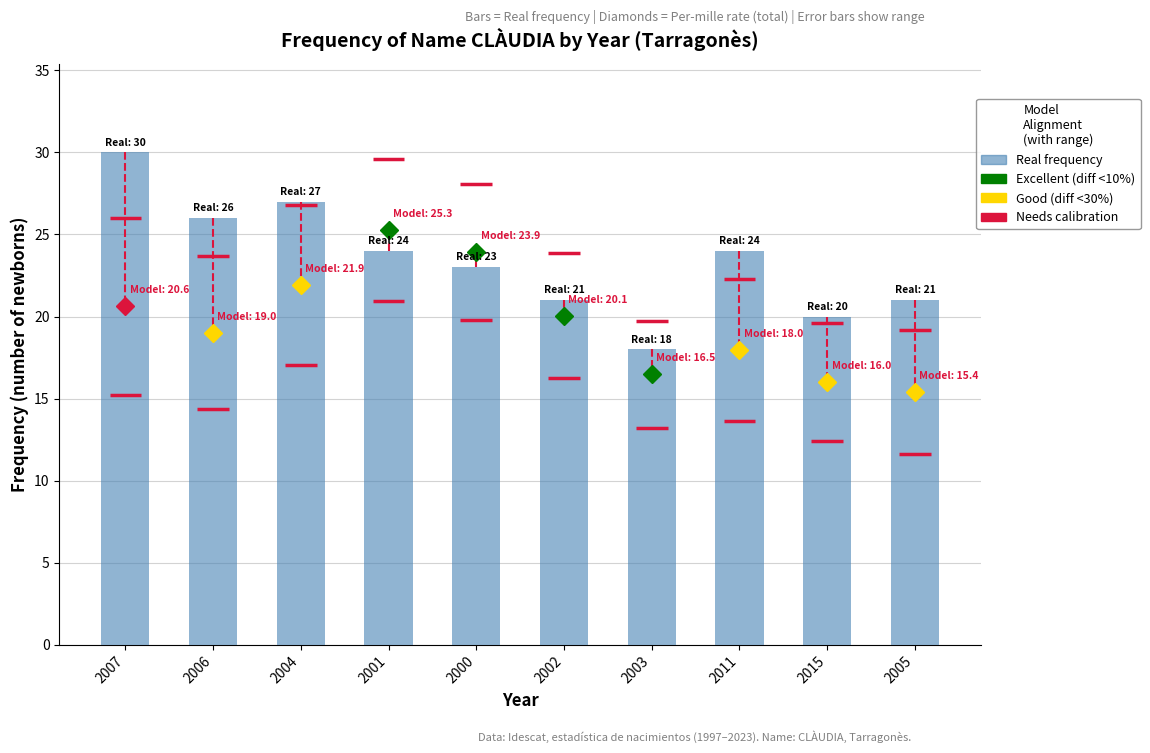

Read the value at 2001.

24